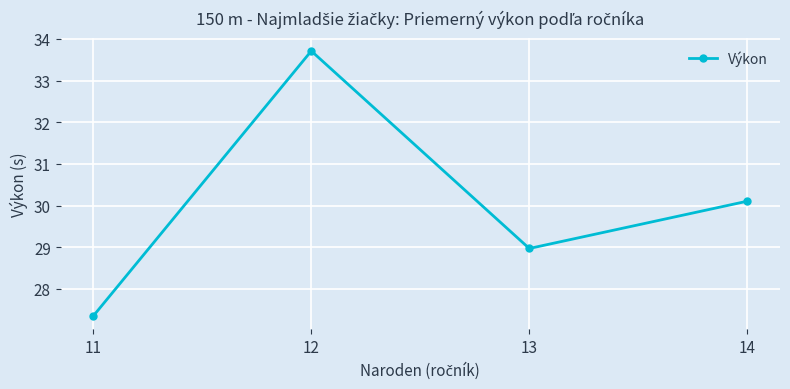

How many data points are above 30?

2